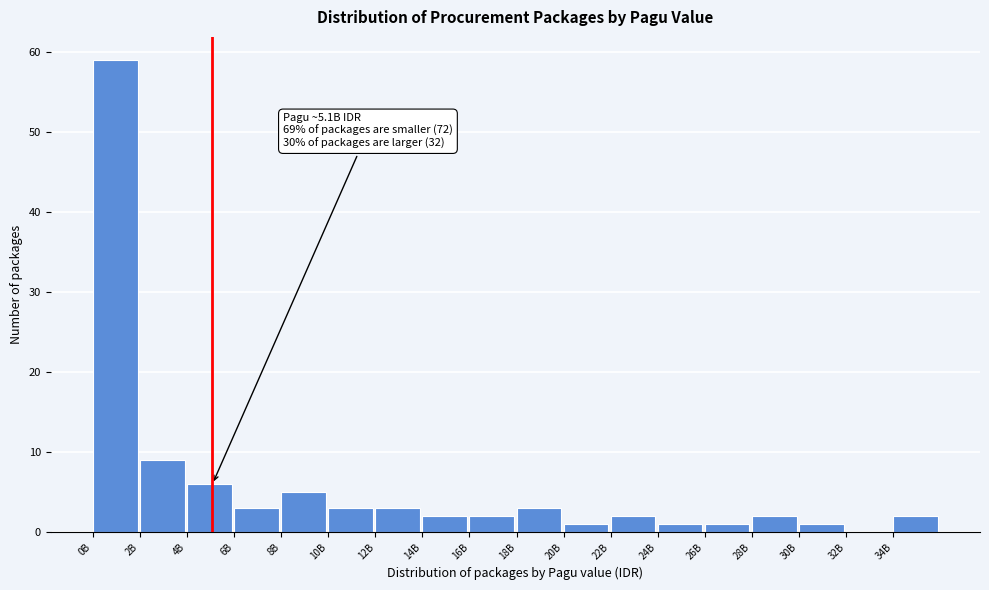

Reading left to right, extract all data points from this chart.

0B=59	2B=9	4B=6	6B=3	8B=5	10B=3	12B=3	14B=2	16B=2	18B=3	20B=1	22B=2	24B=1	26B=1	28B=2	30B=1	32B=0	34B=2